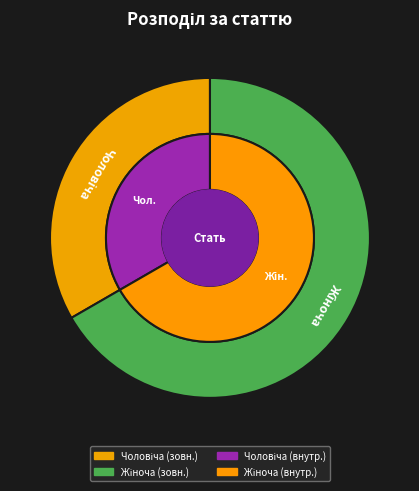

Is it true that Жіноча is 67% of the pie?

True